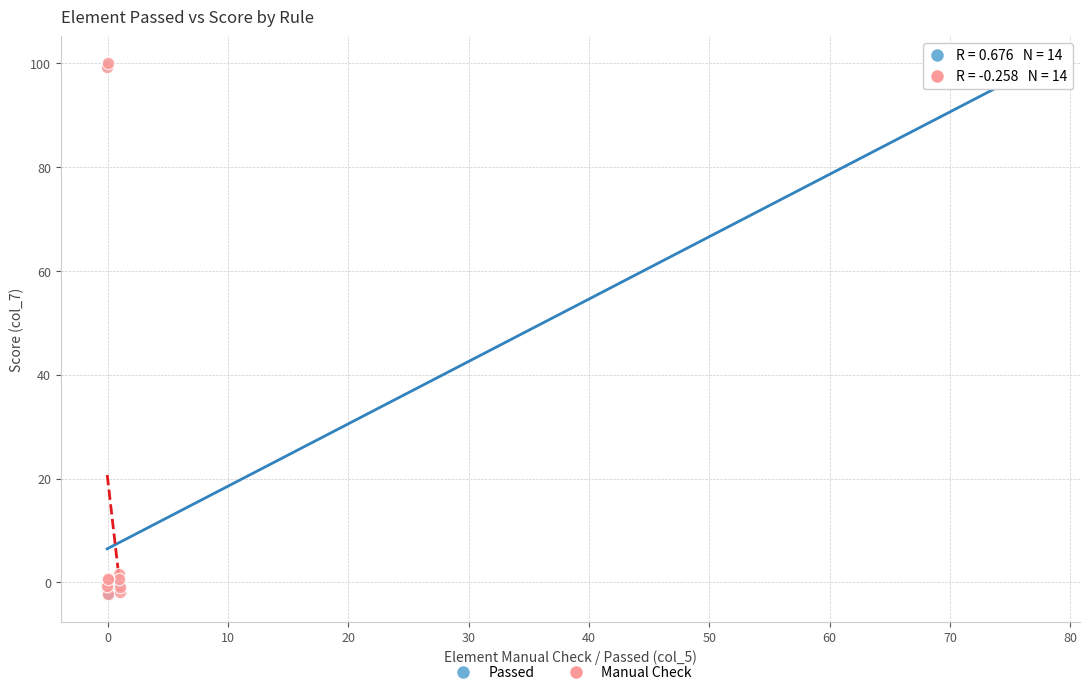

What are all the series names shown in the legend?

Passed, Manual Check